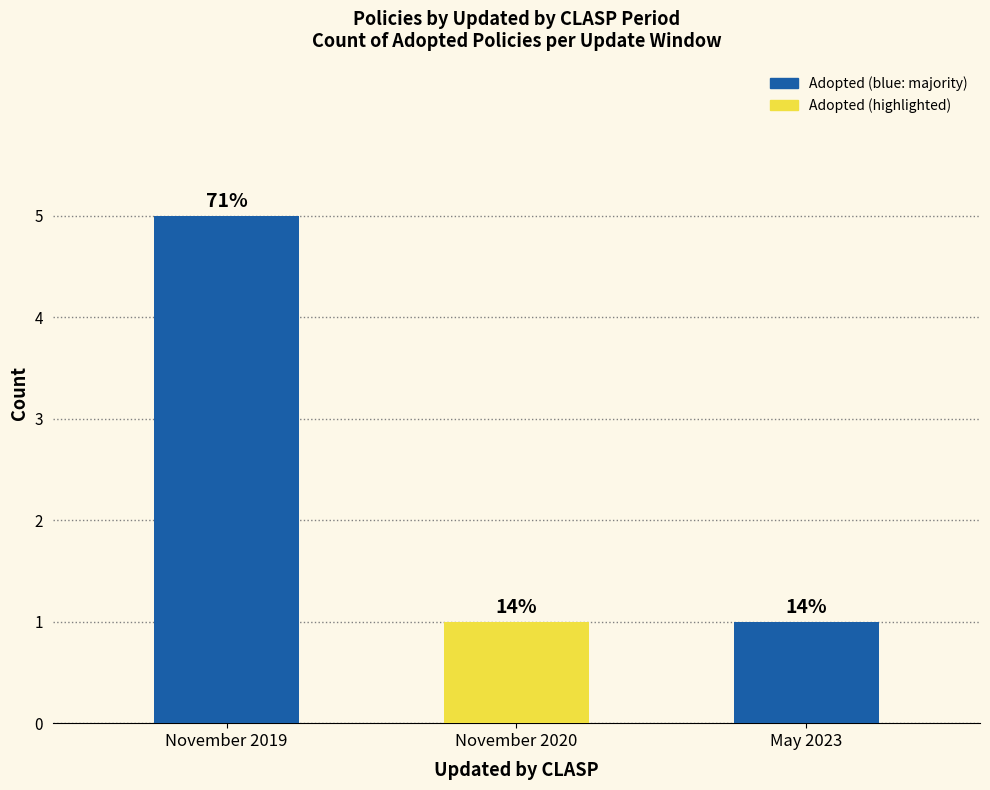

Are the bars horizontal?

No